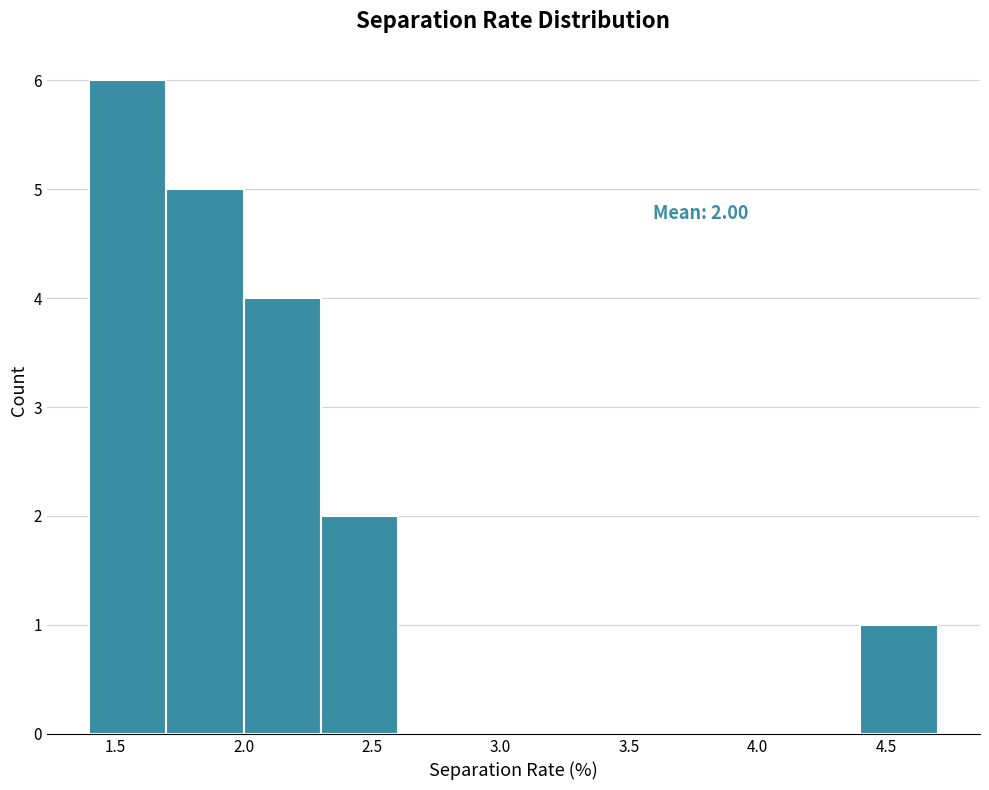

Over which range of the x-axis is the bar tallest?

1.4 to 1.7